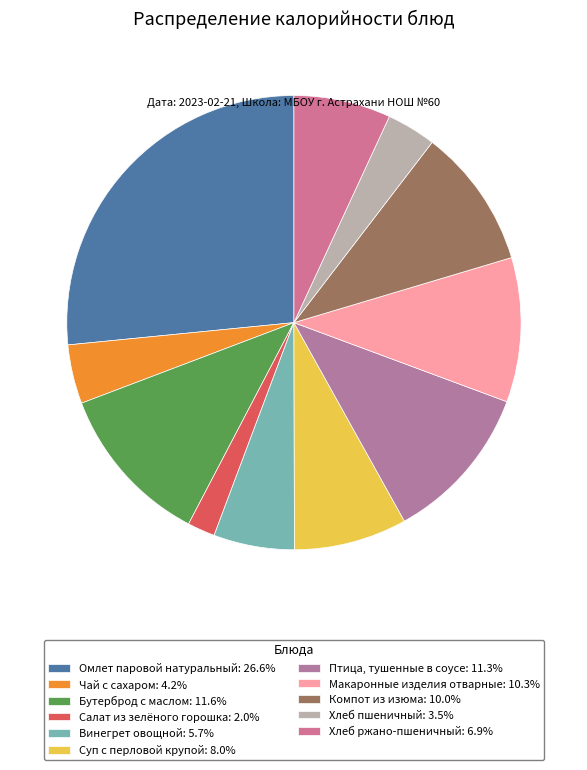

True or false: Хлеб ржано-пшеничный accounts for 15% of the total.

False